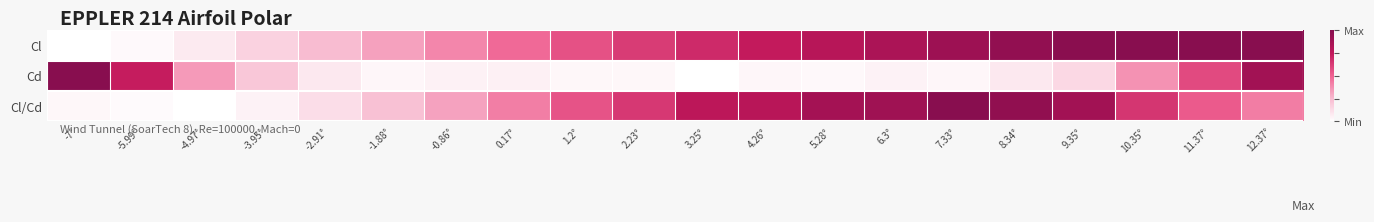

Reading left to right, extract all data points from this chart.

Cl: -7°=0.0	-5.99°=0.0	-4.97°=0.1	-3.95°=0.2	-2.91°=0.2	-1.88°=0.3	-0.86°=0.4	0.17°=0.5	1.2°=0.6	2.23°=0.6	3.25°=0.7	4.26°=0.7	5.28°=0.8	6.3°=0.8	7.33°=0.9	8.34°=1.0	9.35°=1.0	10.35°=1.0	11.37°=1.0	12.37°=1.0
Cd: -7°=1.0	-5.99°=0.7	-4.97°=0.3	-3.95°=0.2	-2.91°=0.1	-1.88°=0.0	-0.86°=0.1	0.17°=0.1	1.2°=0.0	2.23°=0.0	3.25°=0.0	4.26°=0.0	5.28°=0.0	6.3°=0.0	7.33°=0.0	8.34°=0.1	9.35°=0.1	10.35°=0.4	11.37°=0.6	12.37°=0.9
Cl/Cd: -7°=0.0	-5.99°=0.0	-4.97°=0.0	-3.95°=0.0	-2.91°=0.1	-1.88°=0.2	-0.86°=0.3	0.17°=0.4	1.2°=0.5	2.23°=0.6	3.25°=0.8	4.26°=0.8	5.28°=0.9	6.3°=0.9	7.33°=1.0	8.34°=1.0	9.35°=0.9	10.35°=0.6	11.37°=0.5	12.37°=0.4